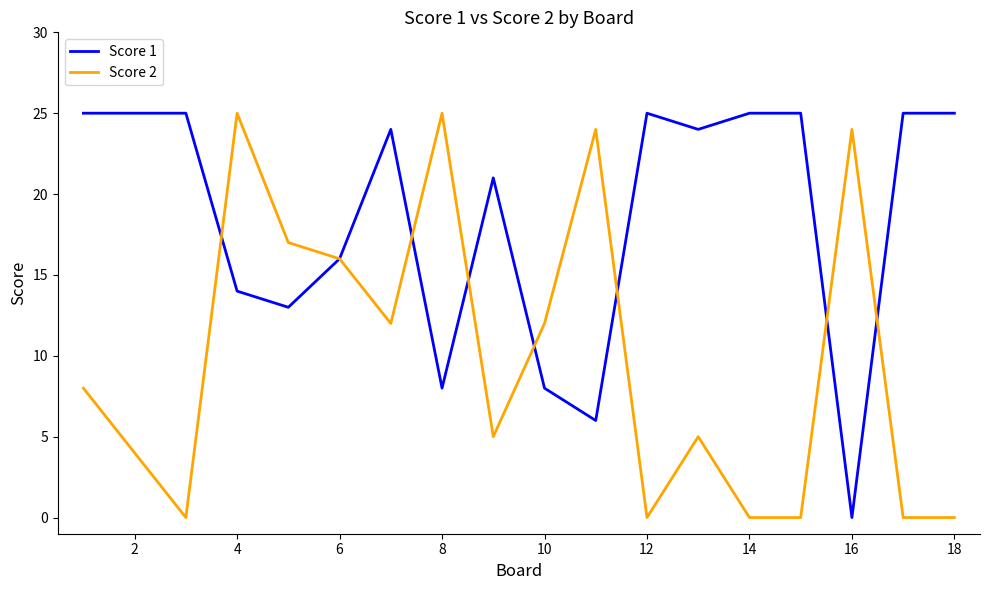

Rank the series by their average value, from lowest to highest.

Score 2, Score 1